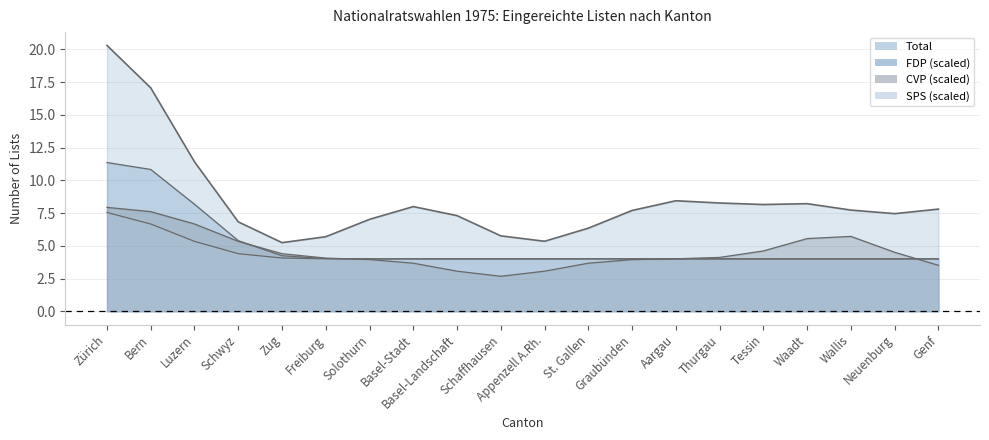

True or false: CVP has more than 1 points higher than both neighbors.

False